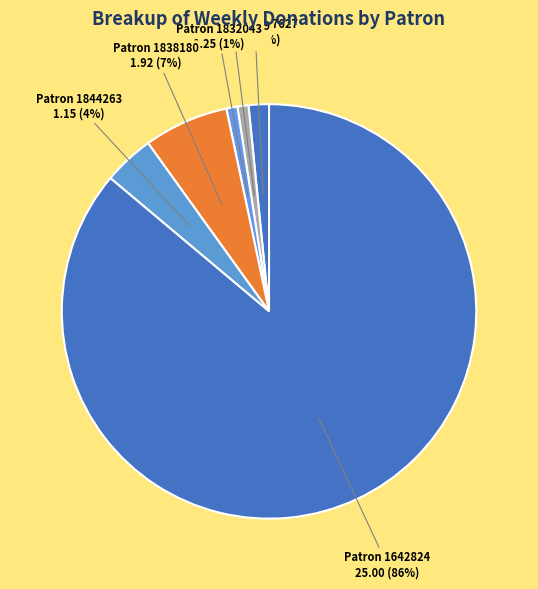

Do Patron 1717627 and Patron 1832043 together represent more than half of the pie?

No